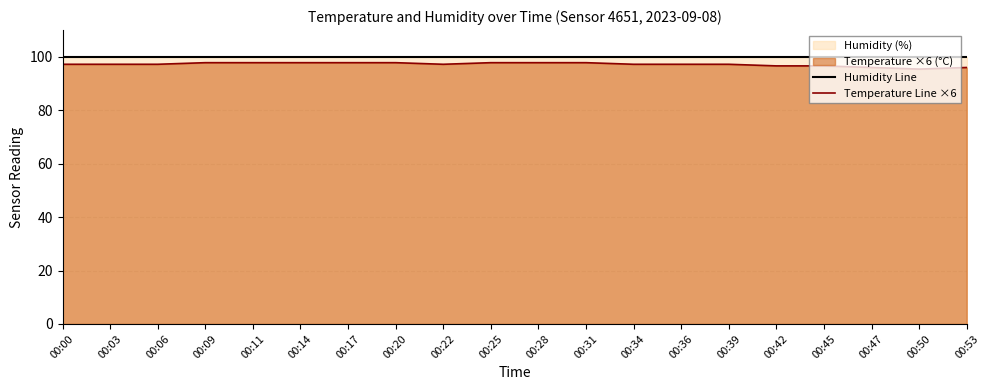

Between 00:22 and 00:47, which is larger?

00:22